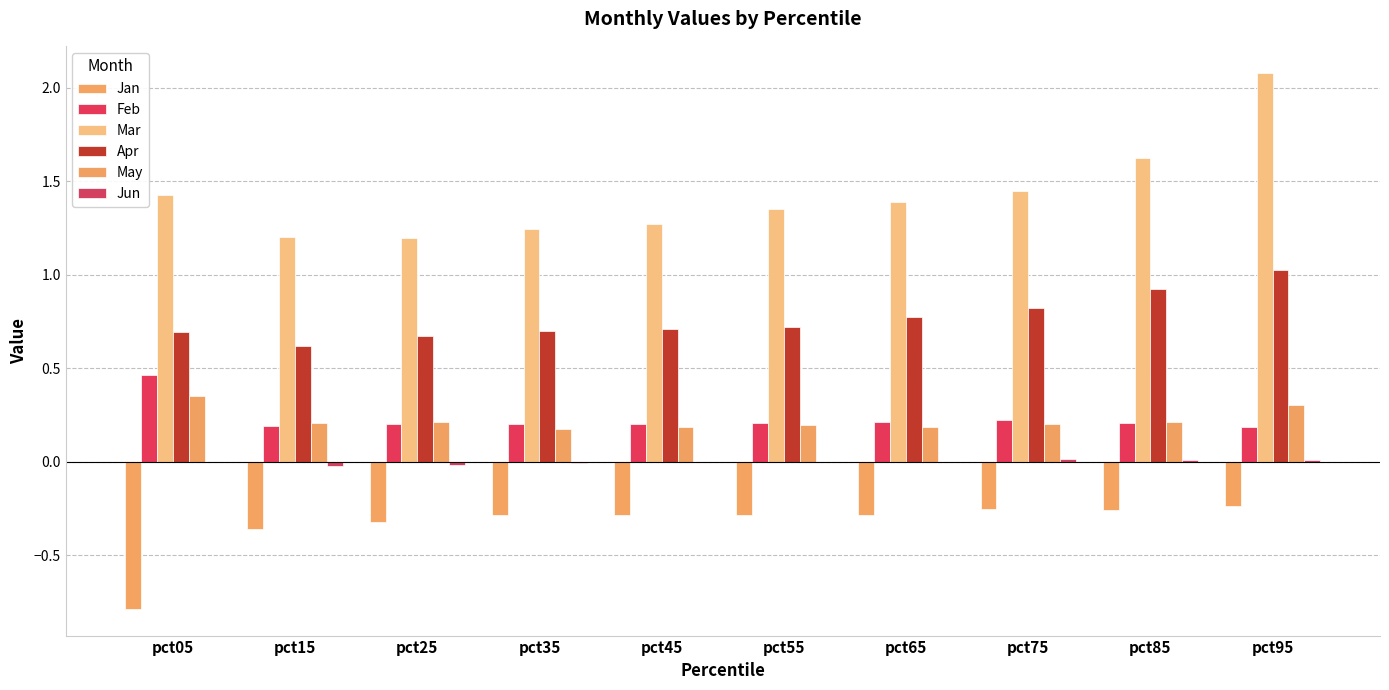

Is the value of Mar at pct95 greater than the value of Jan at pct85?

Yes